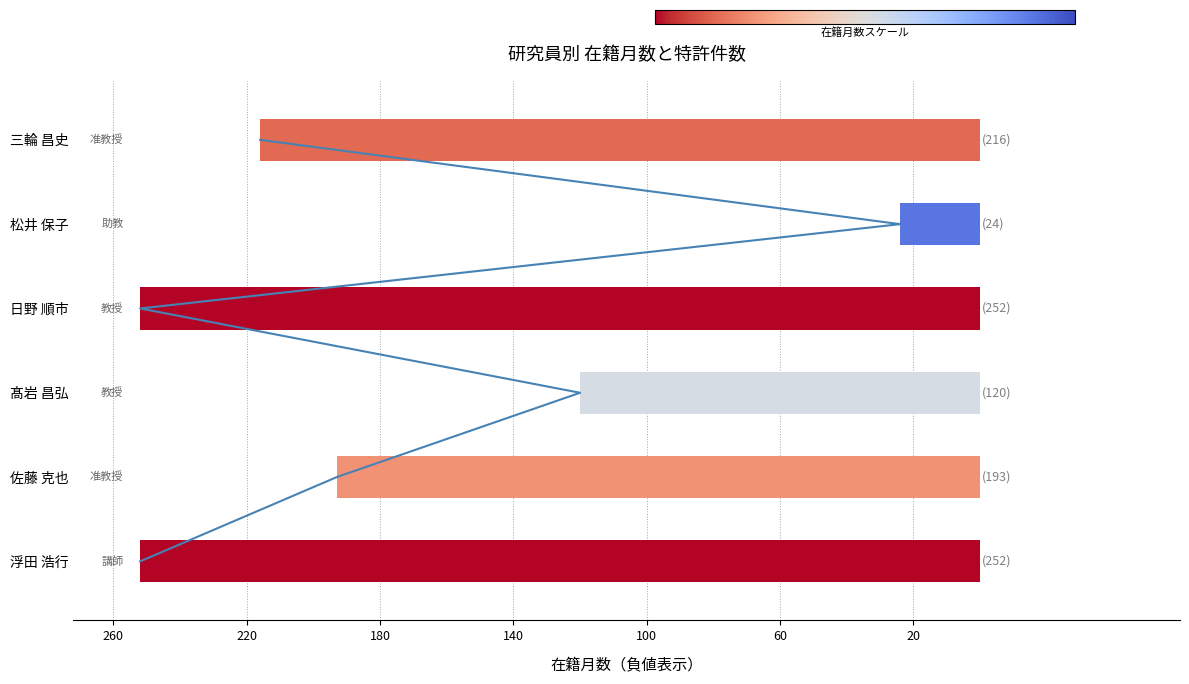

What is the change in value from 260 to 140?

+3